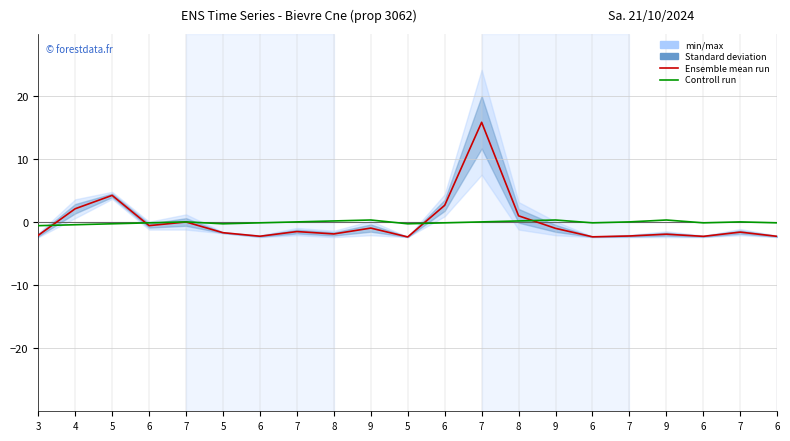

Count the number of categories in the chart.

21